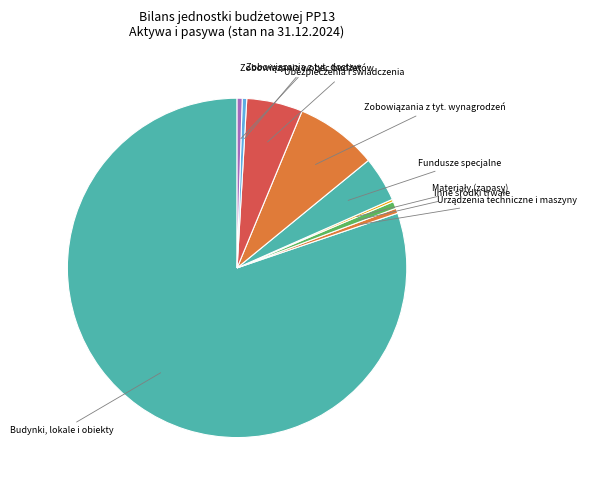

Which slice is the largest?

Budynki, lokale i obiekty